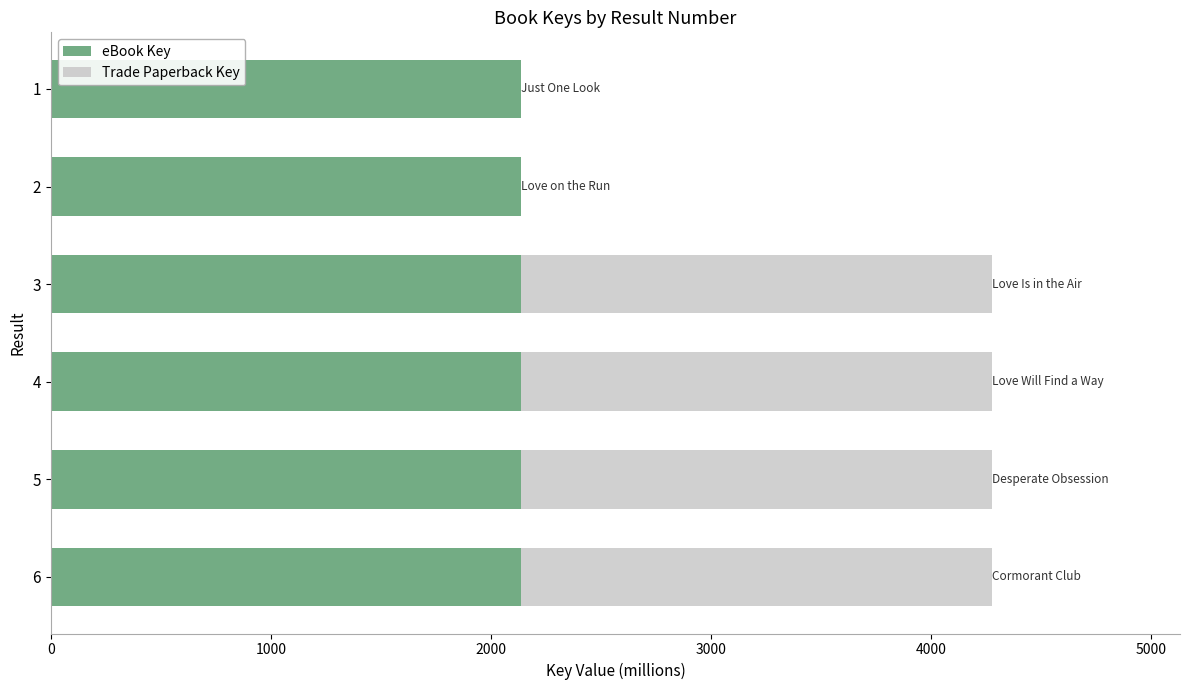

How many eBook Key values are between 2137 and 2138?

5